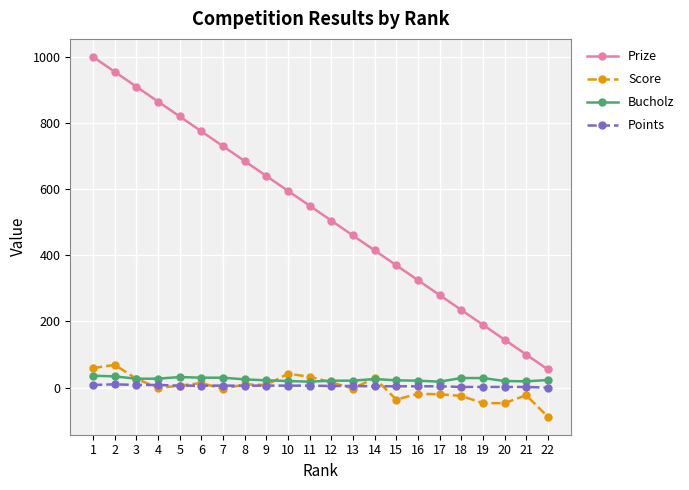

Between 11 and 18, which series saw the biggest shift?

Prize